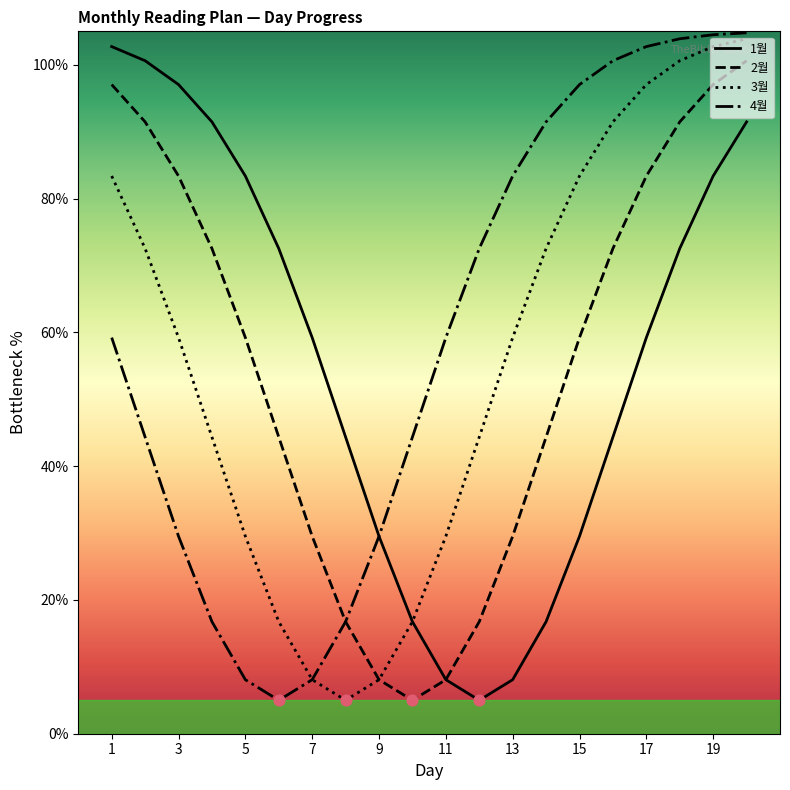

What is the maximum value for 3월?

103.9